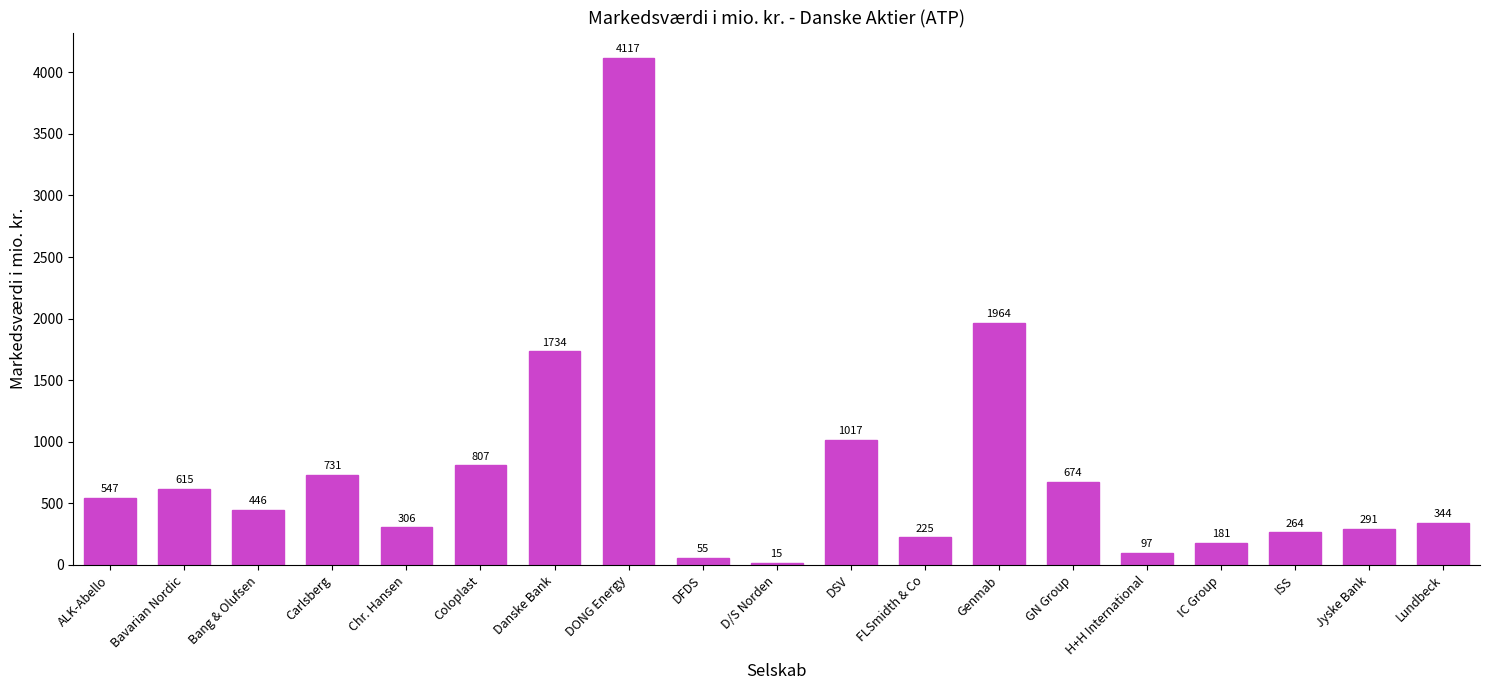

Where does the data first go above 446?

ALK-Abello